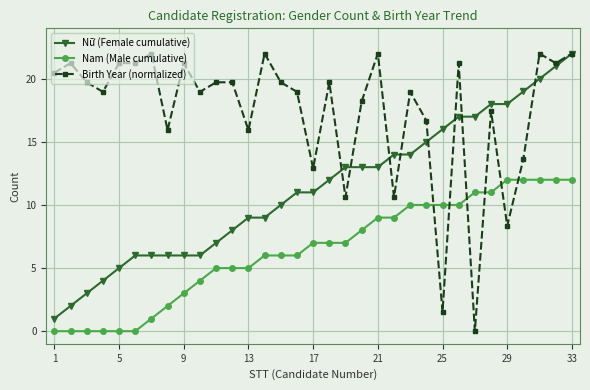

How many times do Birth Year (normalized) and Nam (Male cumulative) cross each other?

6